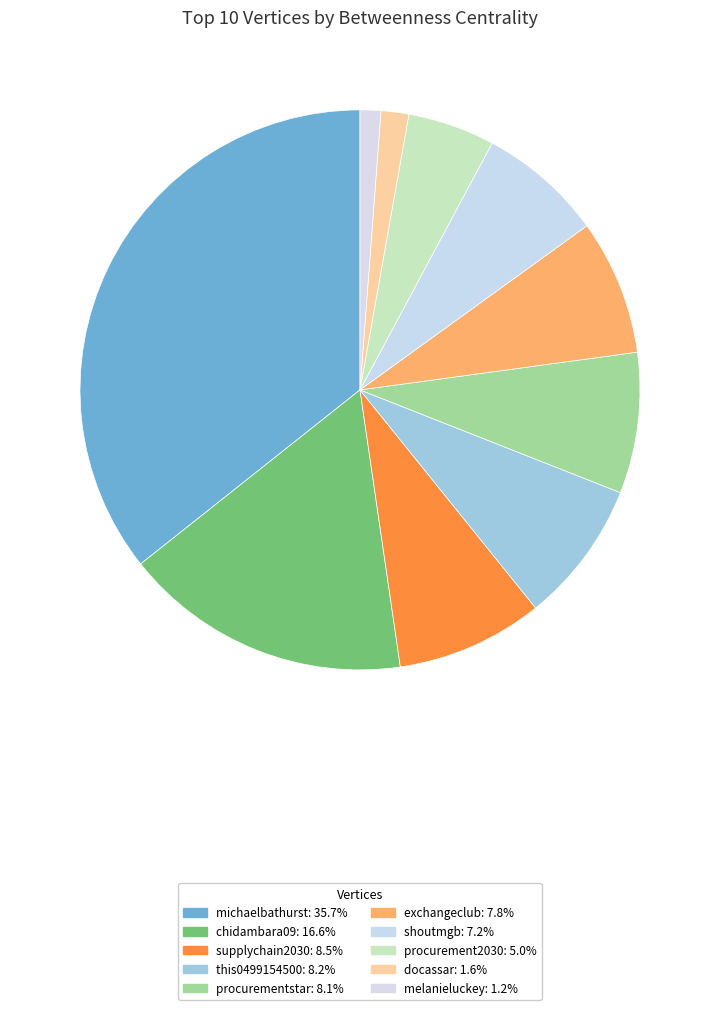

How many slices are in this pie chart?

10